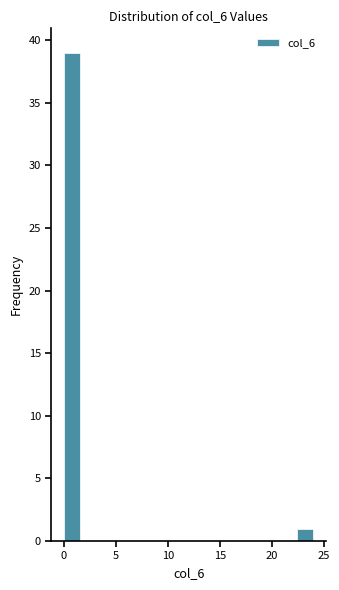

Around what value on the x-axis is the tallest bar? Give the approximate position of its centre, as read against the axis.

1.0